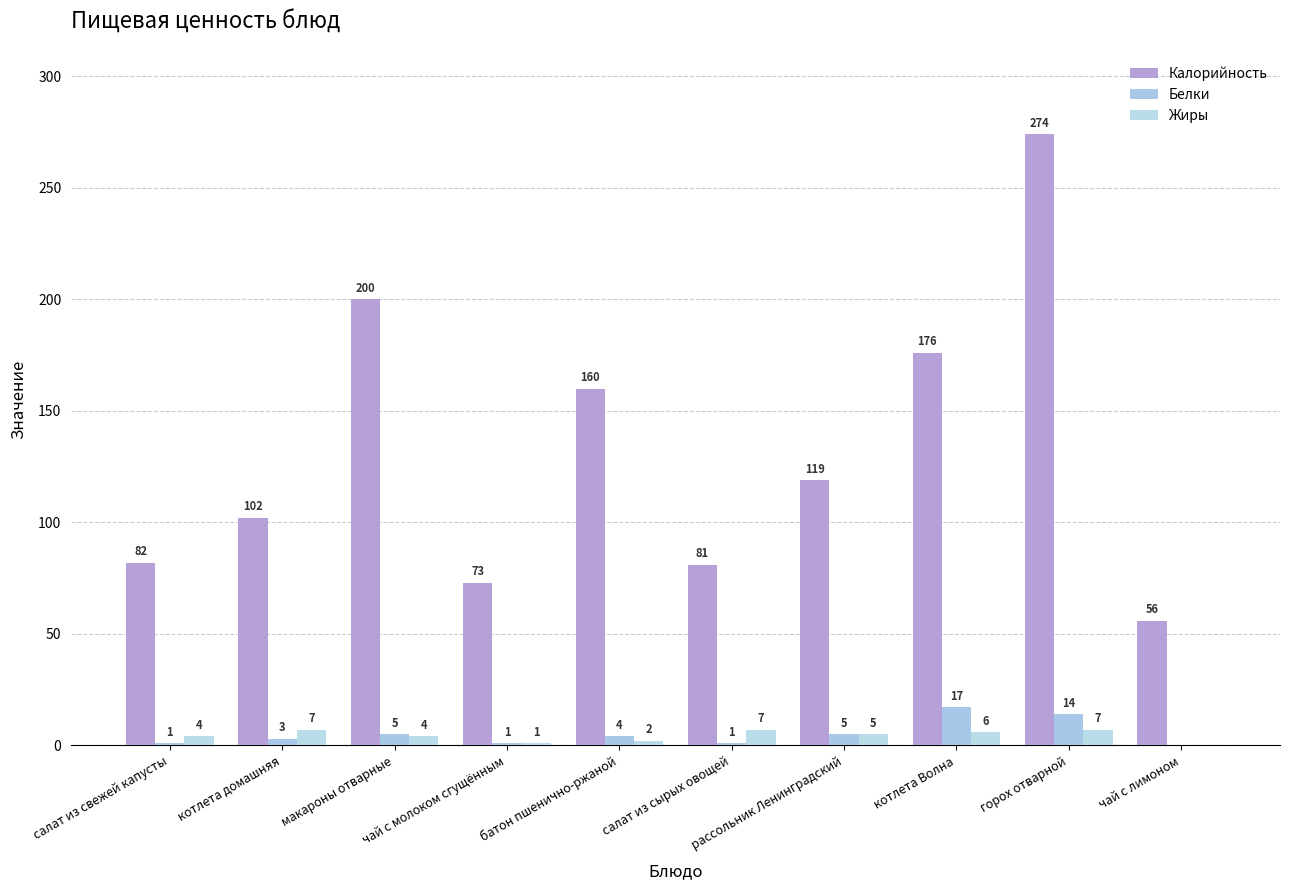

What is the maximum value shown in the chart?

274